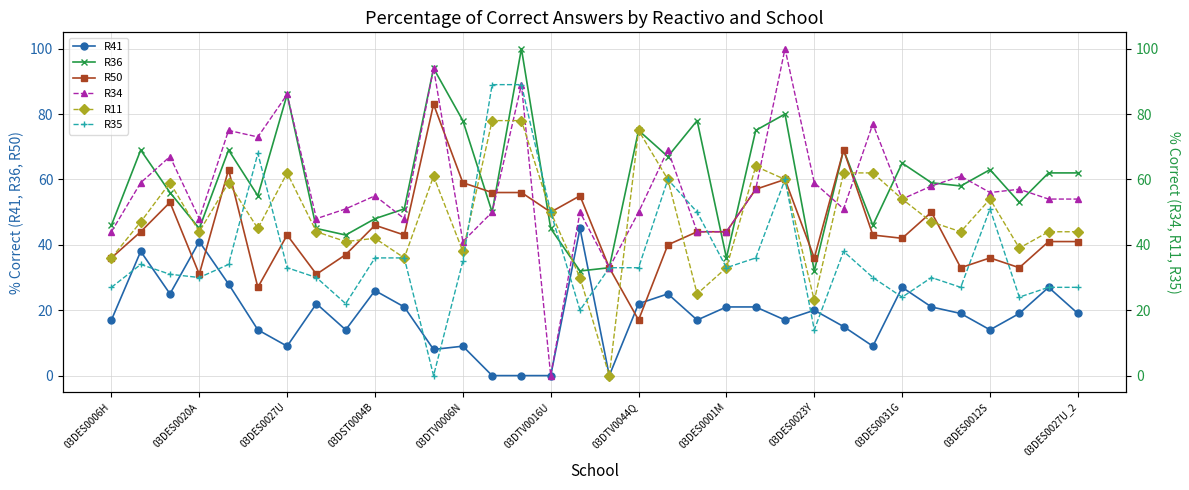

Where is the first local minimum for R36?

03DES0020A